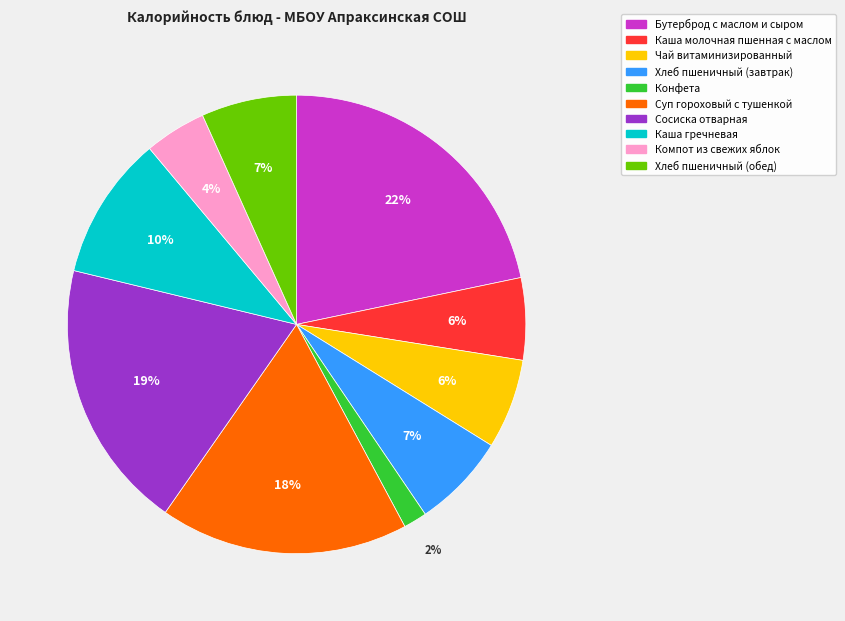

To the nearest percent, what is the combined percentage of Каша гречневая and Бутерброд с маслом и сыром?

32%